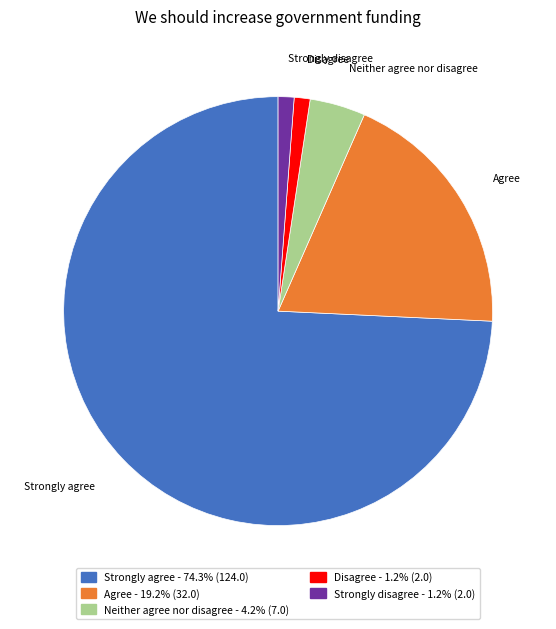

Does Strongly agree account for over 50% of the chart?

Yes